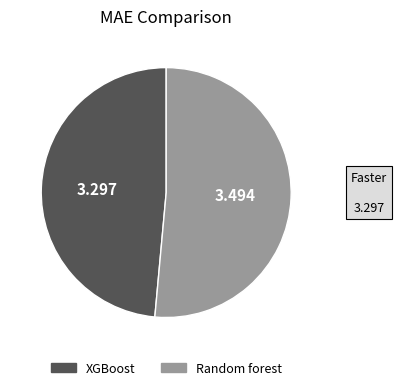

Which slice is the smallest?

XGBoost